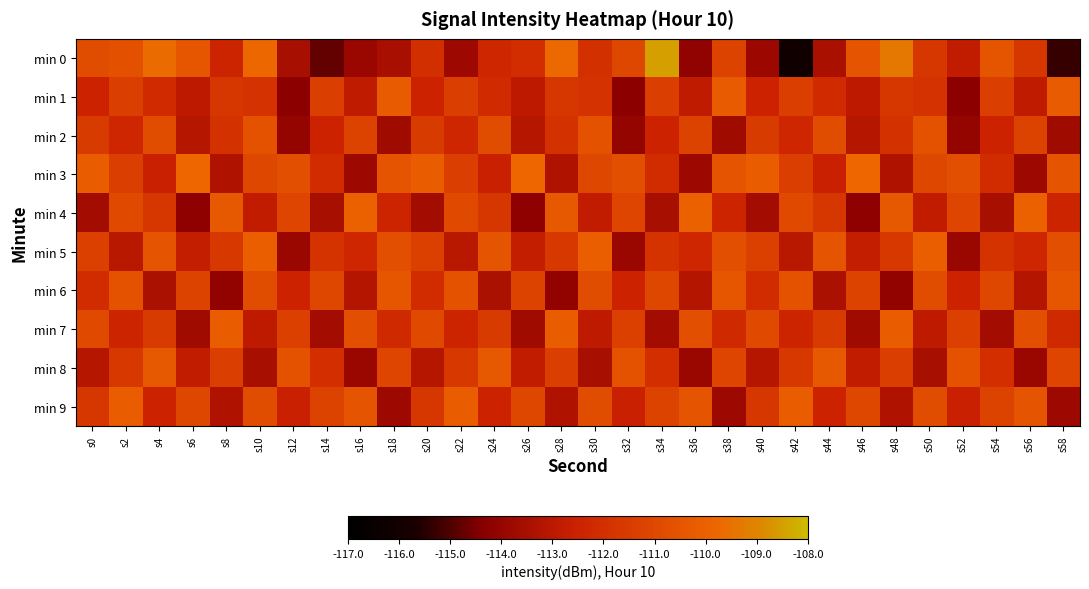

Rank the series at s30 from lowest to highest value.

min 8, min 7, min 4, min 0, min 1, min 3, min 6, min 9, min 2, min 5